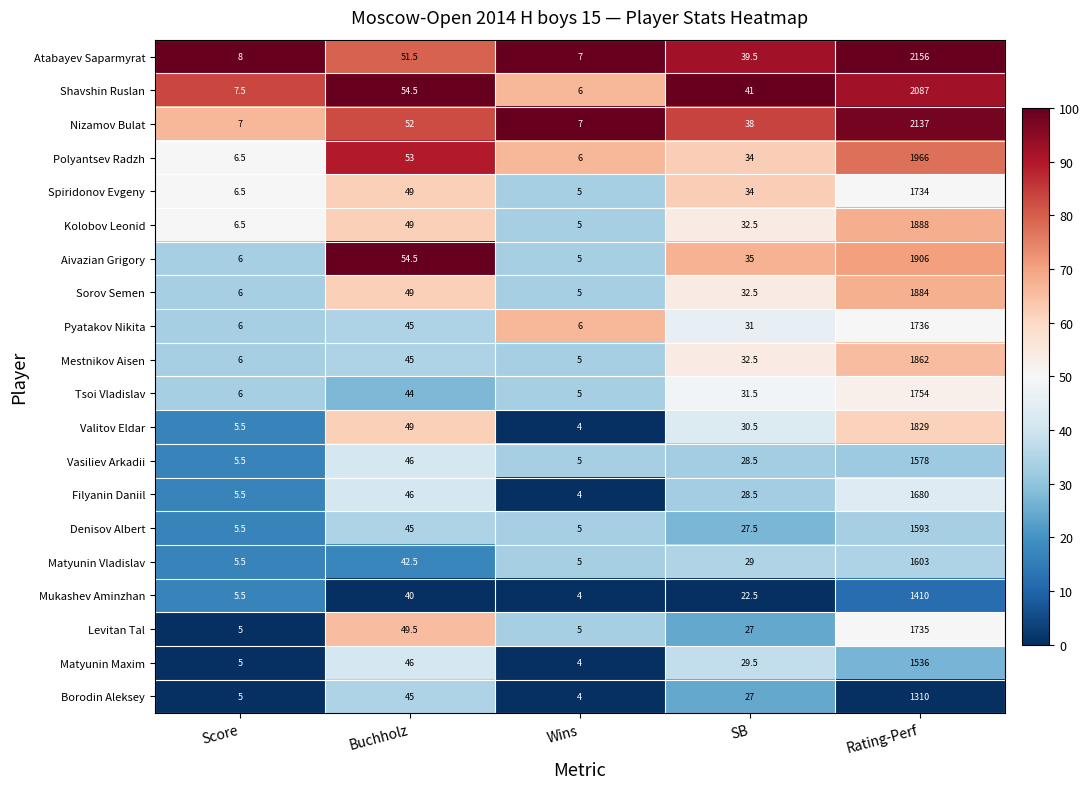

The value of Mukashev Aminzhan at Score is 1.7. True or false?

False